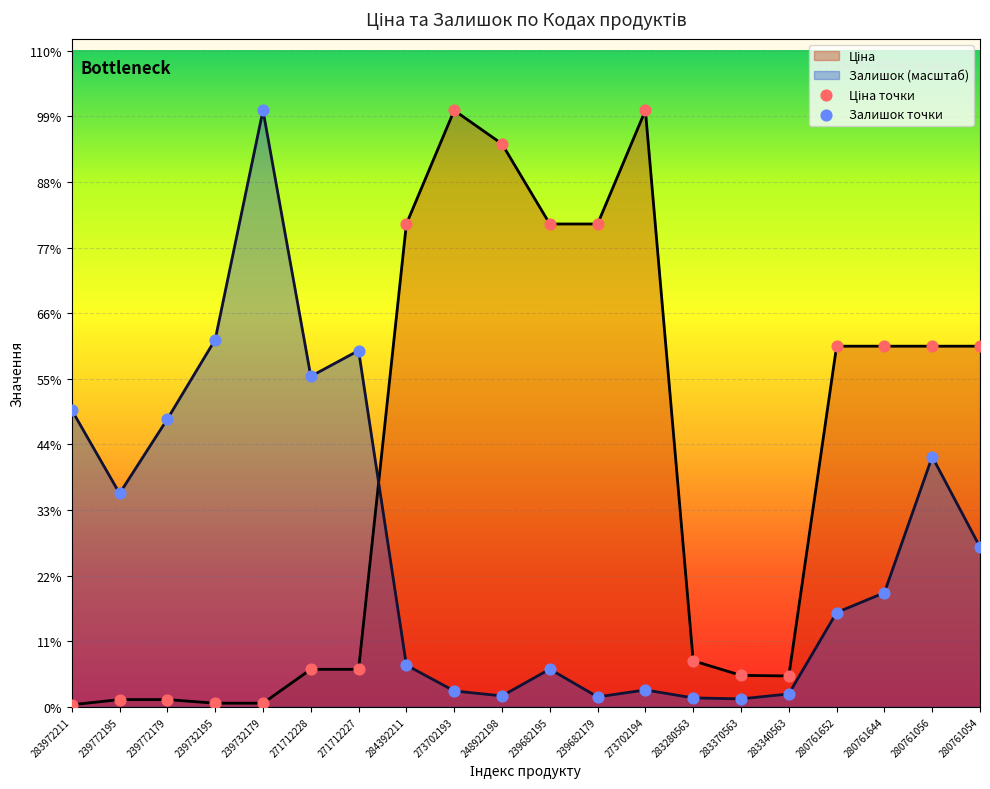

What are all the series names shown in the legend?

Ціна, Залишок